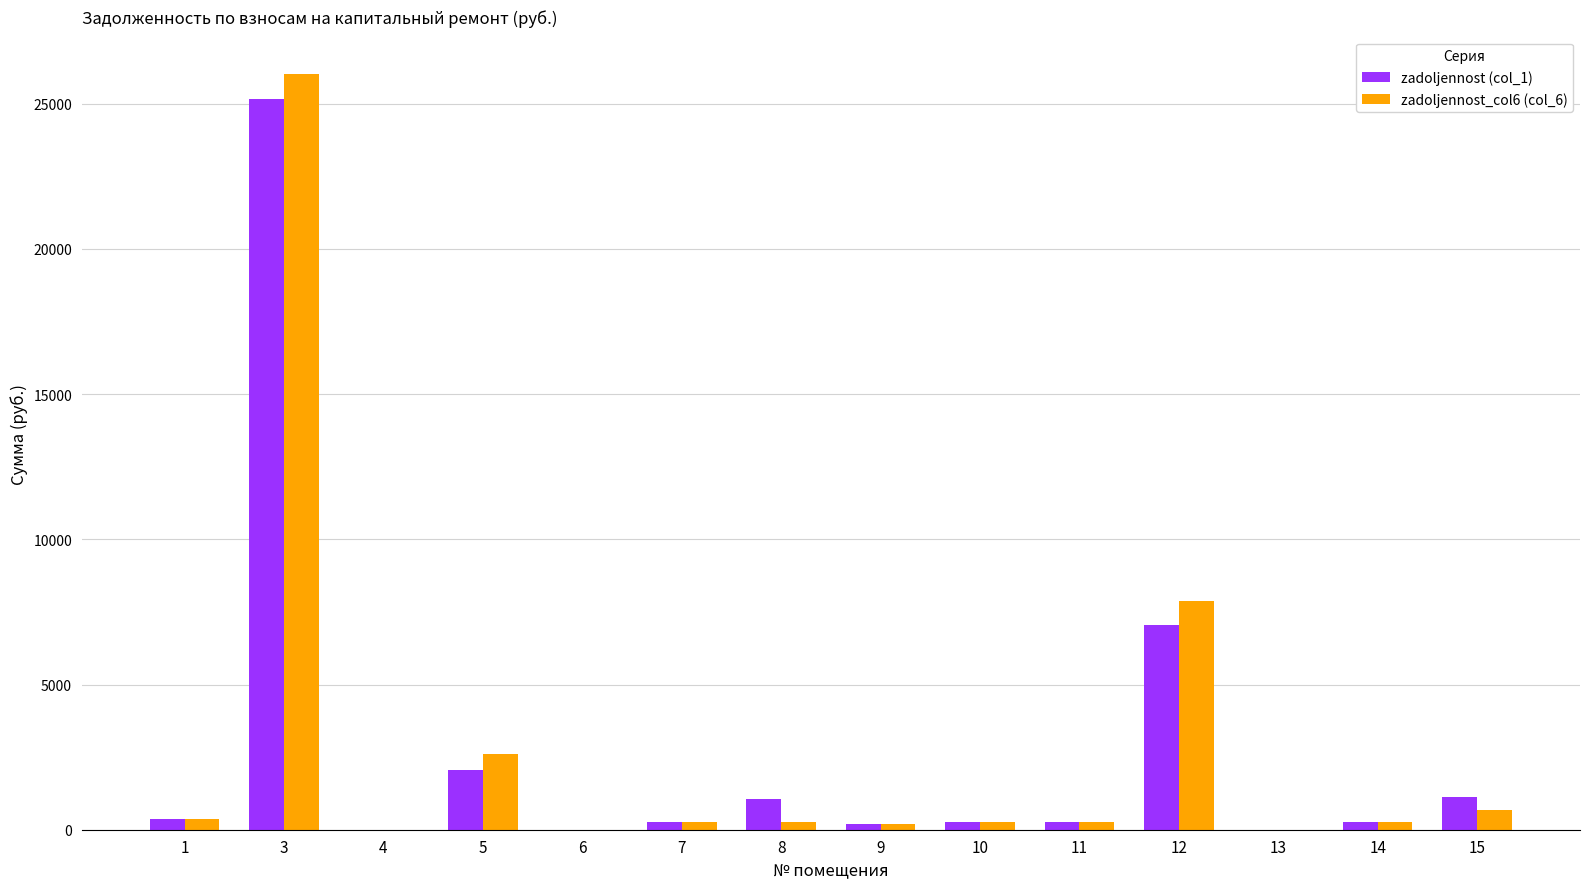

What is the average value of the zadoljennost (col_1) series?

2721.9